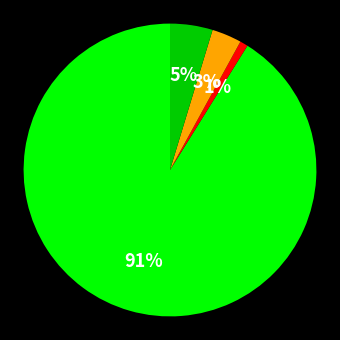

How many slices are in this pie chart?

4